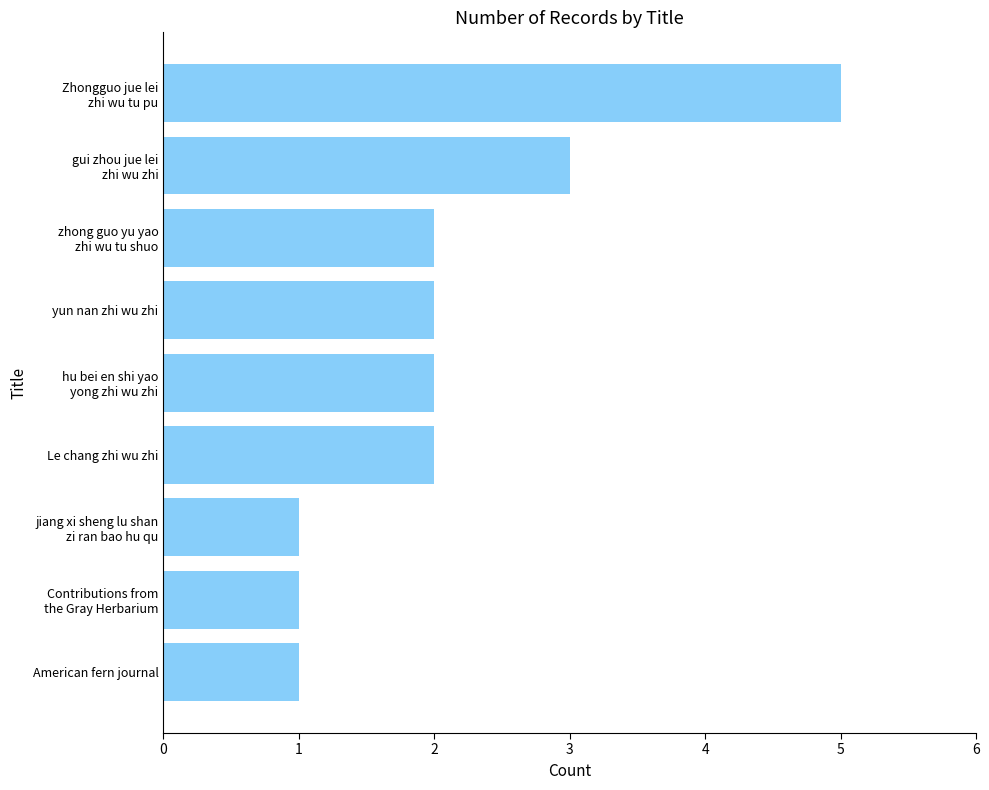

The chart shows a value of 1 at American fern journal. True or false?

True